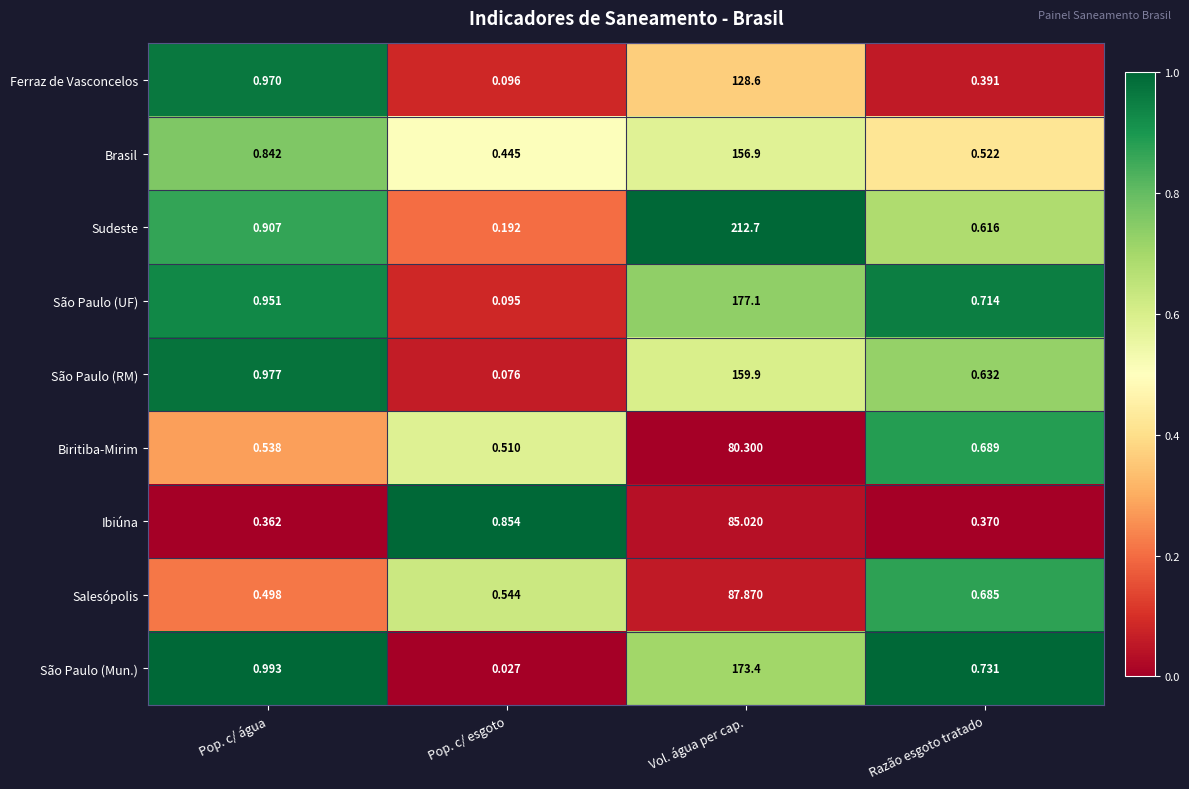

What is the total value across all series at Pop. c/ água?

7.0